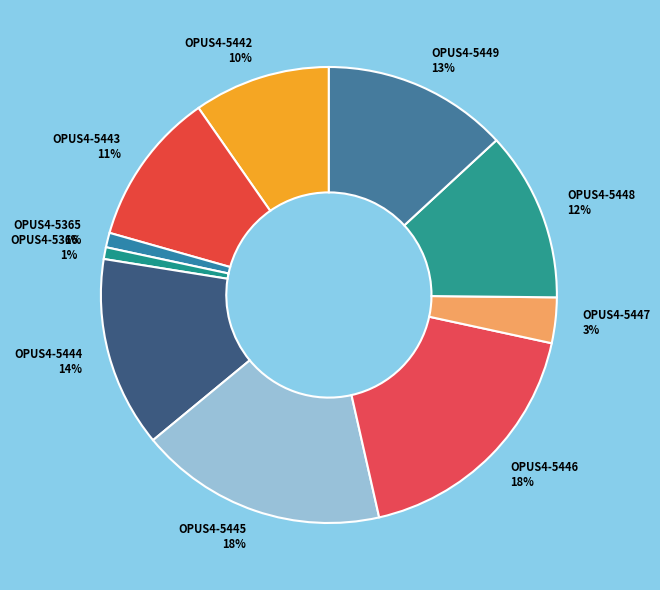

To the nearest percent, what is the average slice percentage?

10%